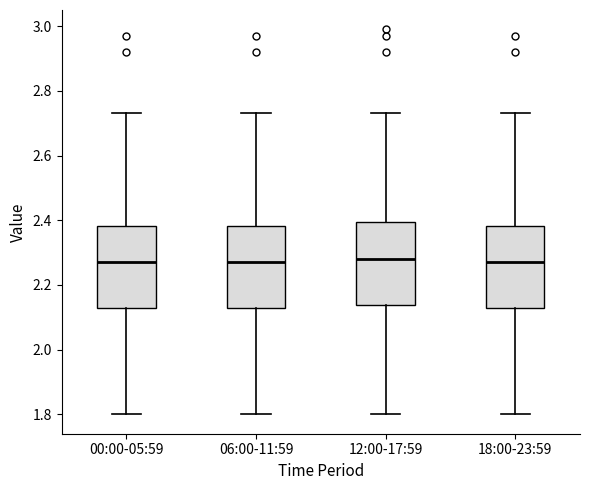

Where does the median line of the box for 06:00-11:59 sit on the y-axis? The values are not printed on the chart, so give them approximately, as read against the axis.

2.28